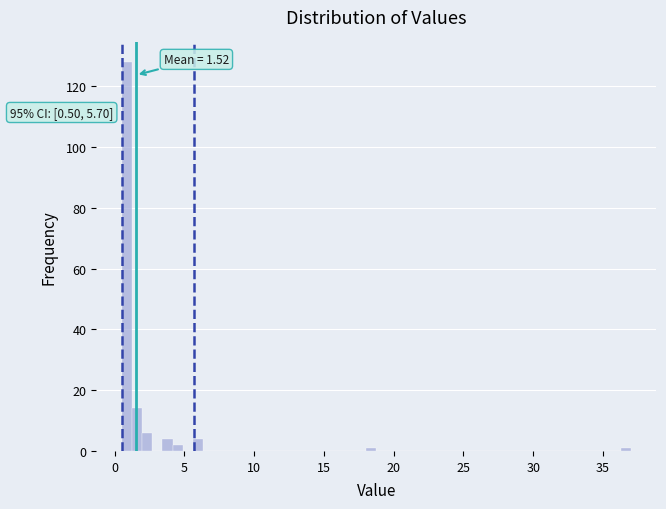

Around what value on the x-axis is the tallest bar? Give the approximate position of its centre, as read against the axis.

1.0